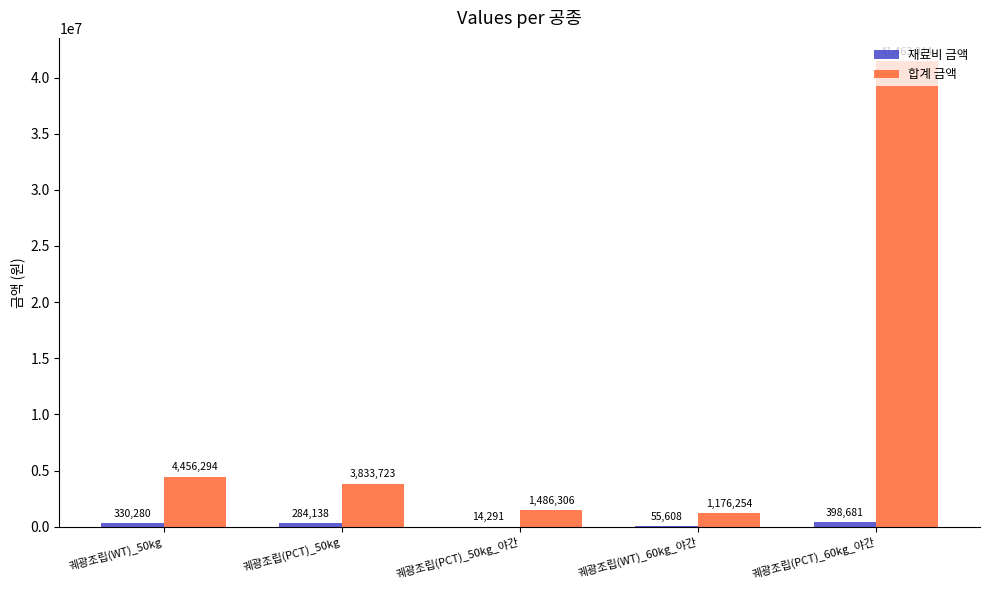

How many groups of bars are there?

5